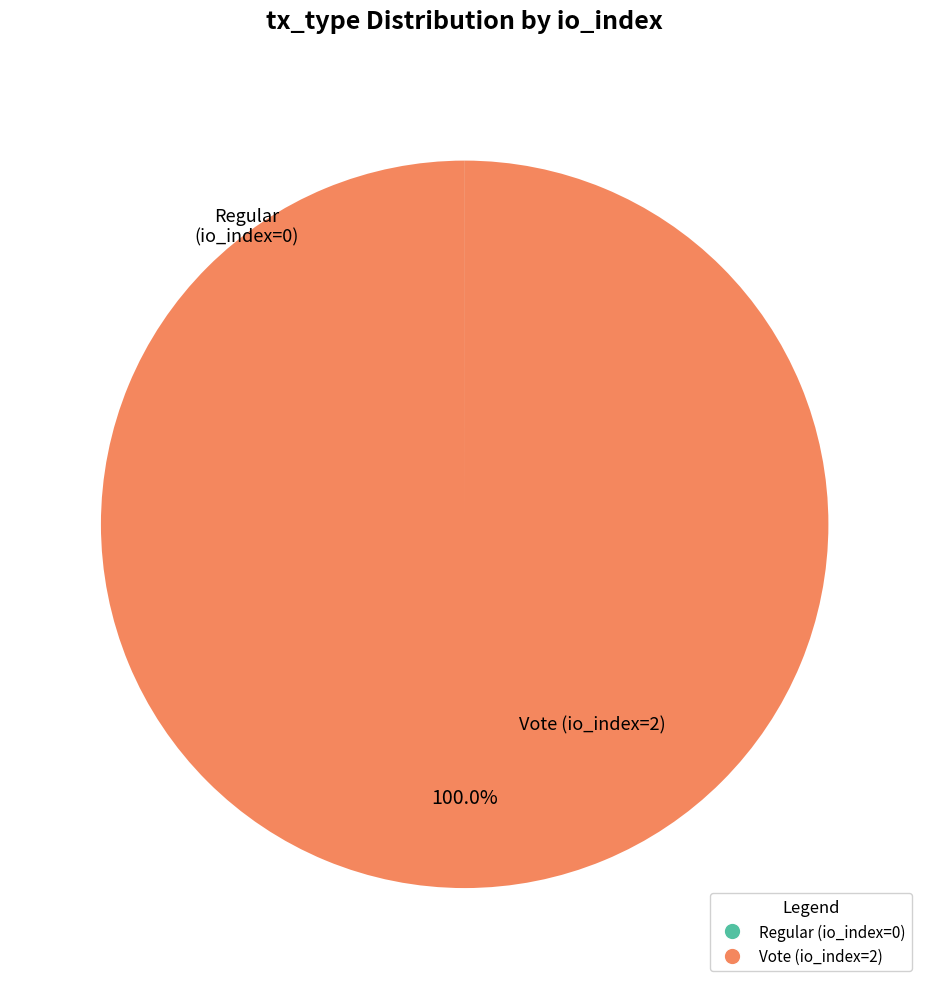

Which category has the biggest portion of the pie?

Vote